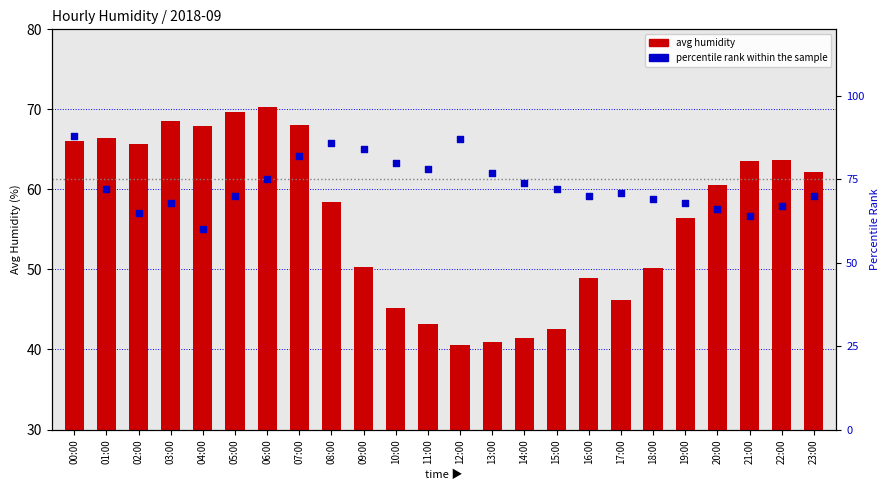

At which category is the sum across all series the highest?

00:00